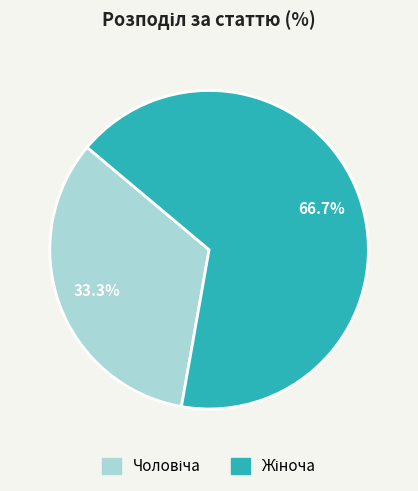

Is there a majority slice in this chart?

Yes